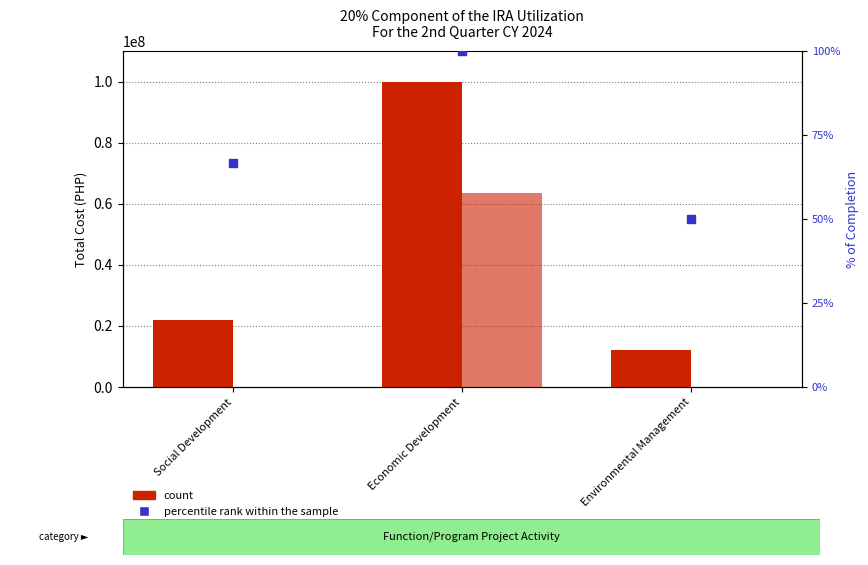

Which series contains the highest Y value?

count